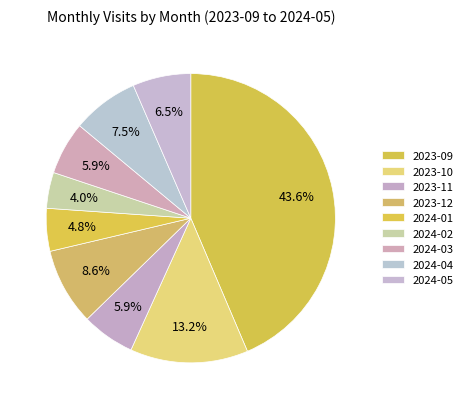

To the nearest percent, what is the difference between the 2023-09 and 2023-12 slice percentages?

35%